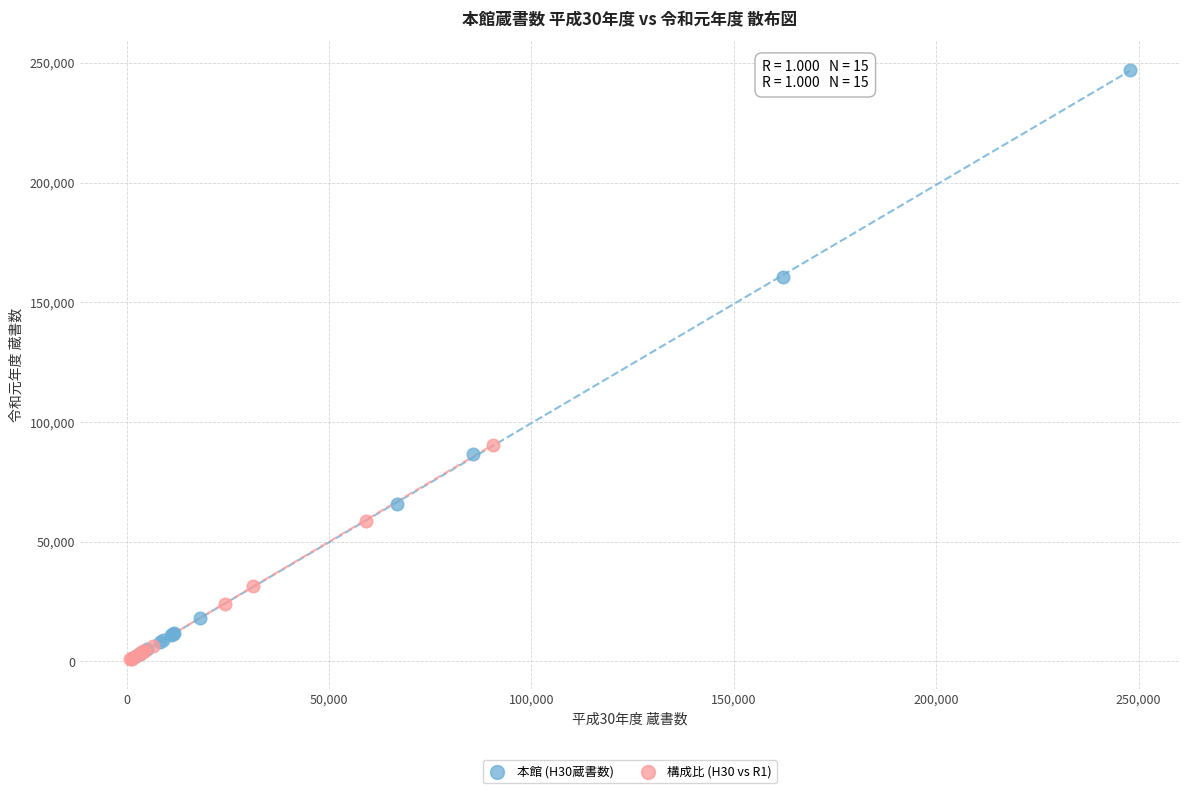

Which series has the largest Y range (max minus min)?

本館 (H30蔵書数)